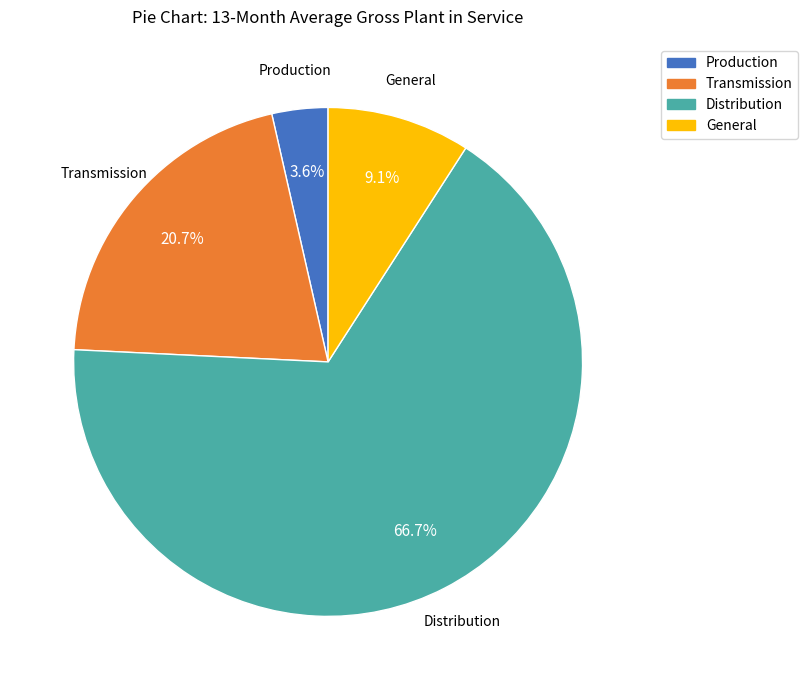

Which slice is the largest?

Distribution